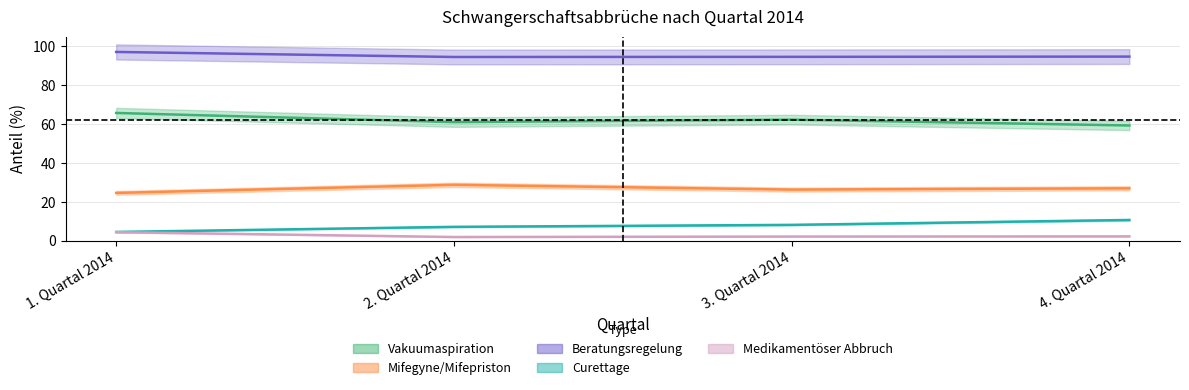

Between 2. Quartal 2014 and 4. Quartal 2014, which series saw the biggest shift?

Curettage